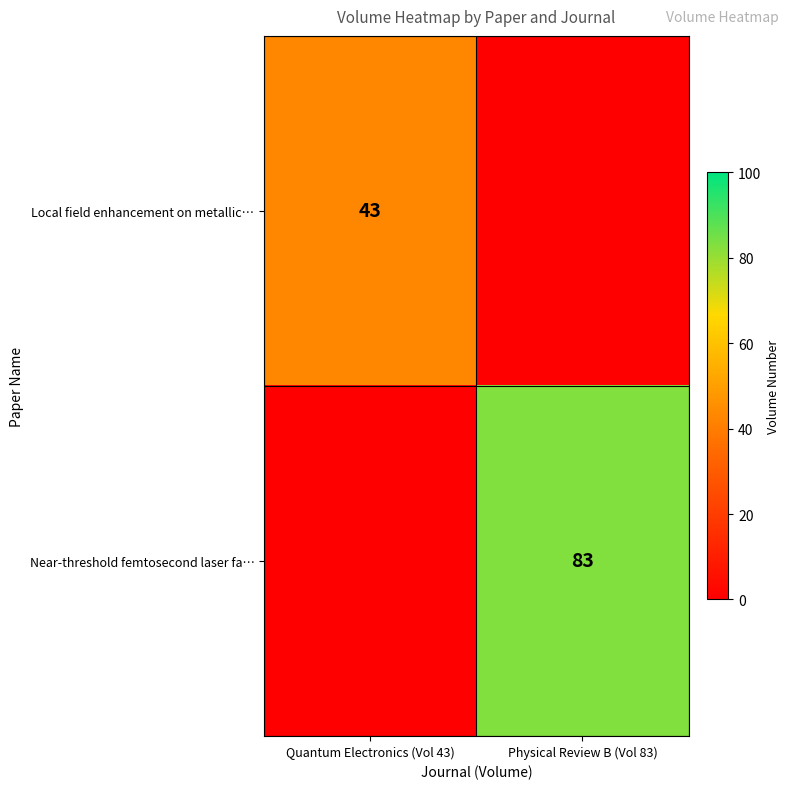

Is it true that Near-threshold femtosecond laser fa… equals 38 at Physical Review B (Vol 83)?

False